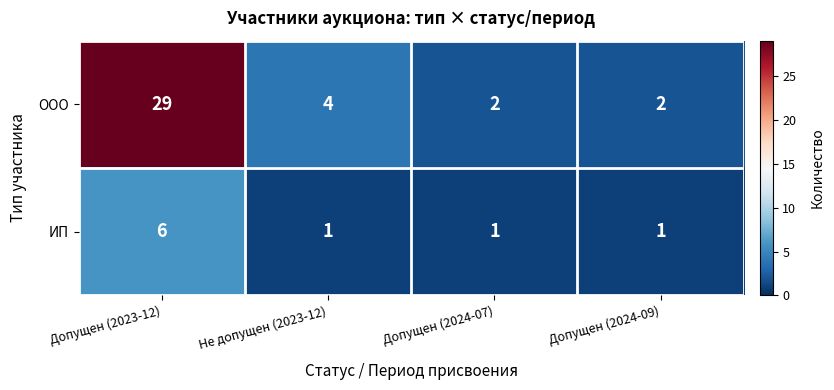

Reading left to right, extract all data points from this chart.

ООО: Допущен (2023-12)=29	Не допущен (2023-12)=4	Допущен (2024-07)=2	Допущен (2024-09)=2
ИП: Допущен (2023-12)=6	Не допущен (2023-12)=1	Допущен (2024-07)=1	Допущен (2024-09)=1